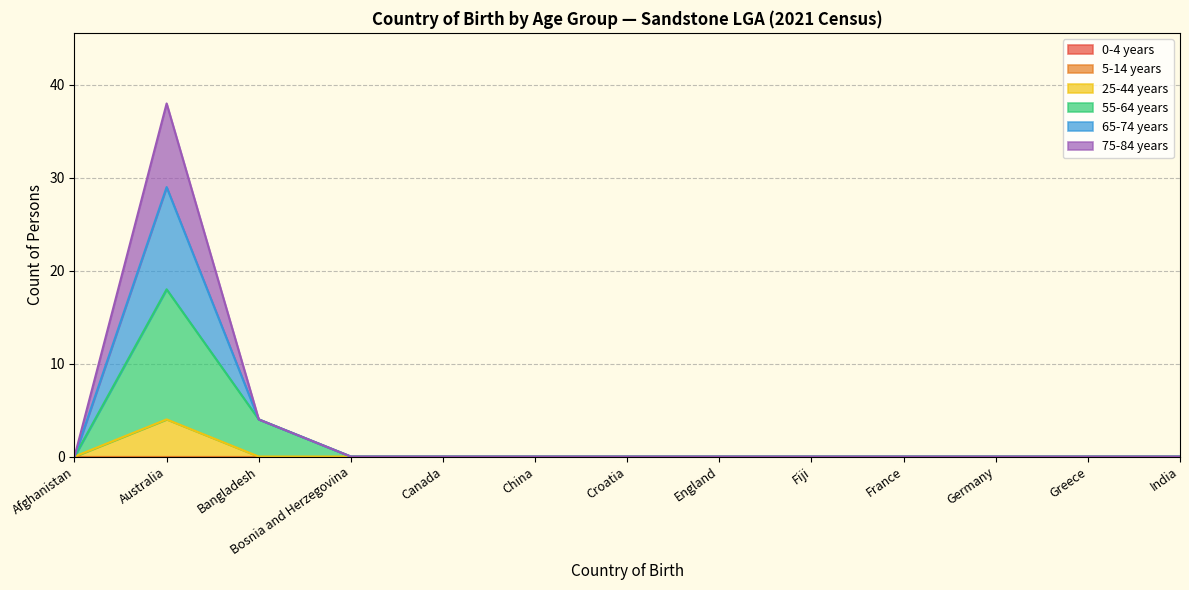

At how many categories does at least one series exceed 25?

1